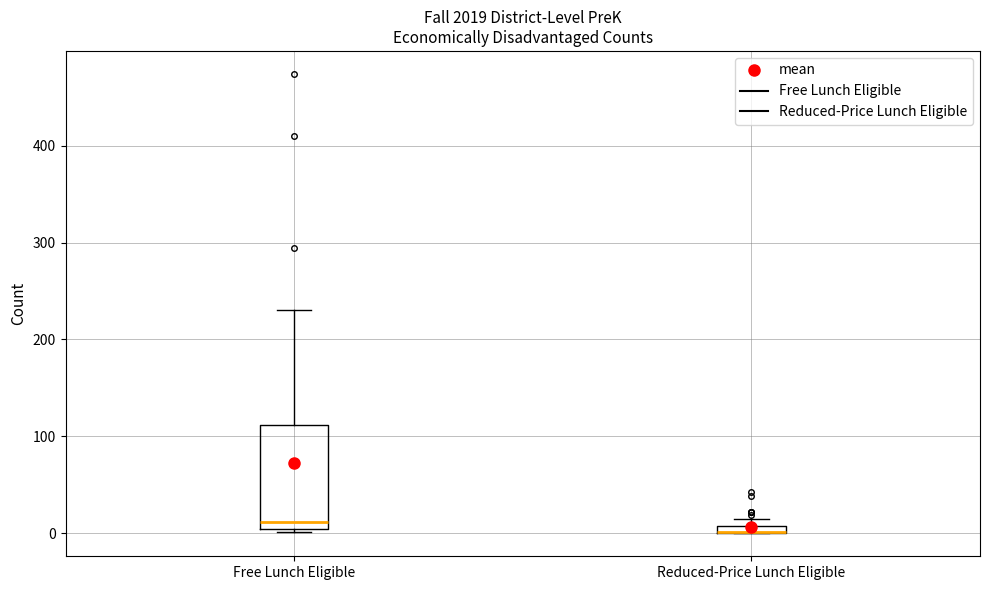

Where is the lower edge of the box for Reduced-Price Lunch Eligible on the y-axis? The values are not printed on the chart, so give them approximately, as read against the axis.

0